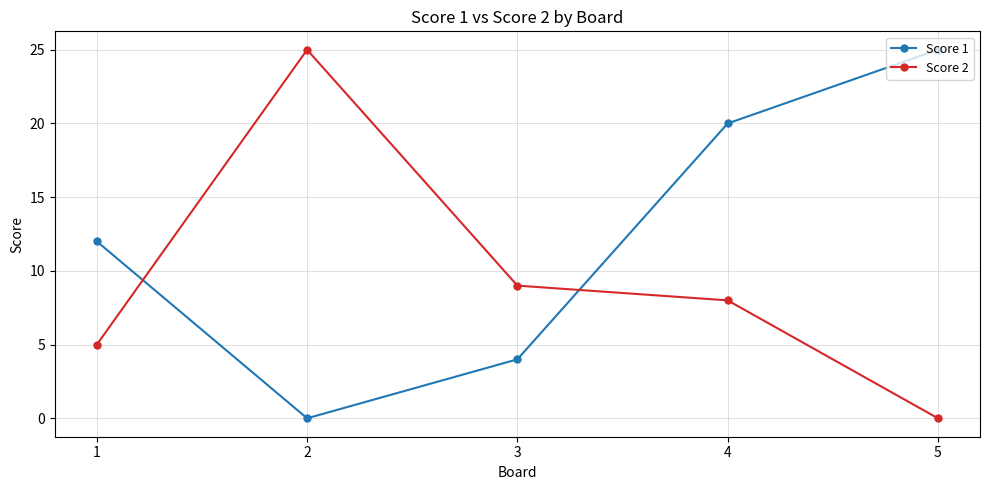

True or false: Score 1 has a value of 0 at 2.

True